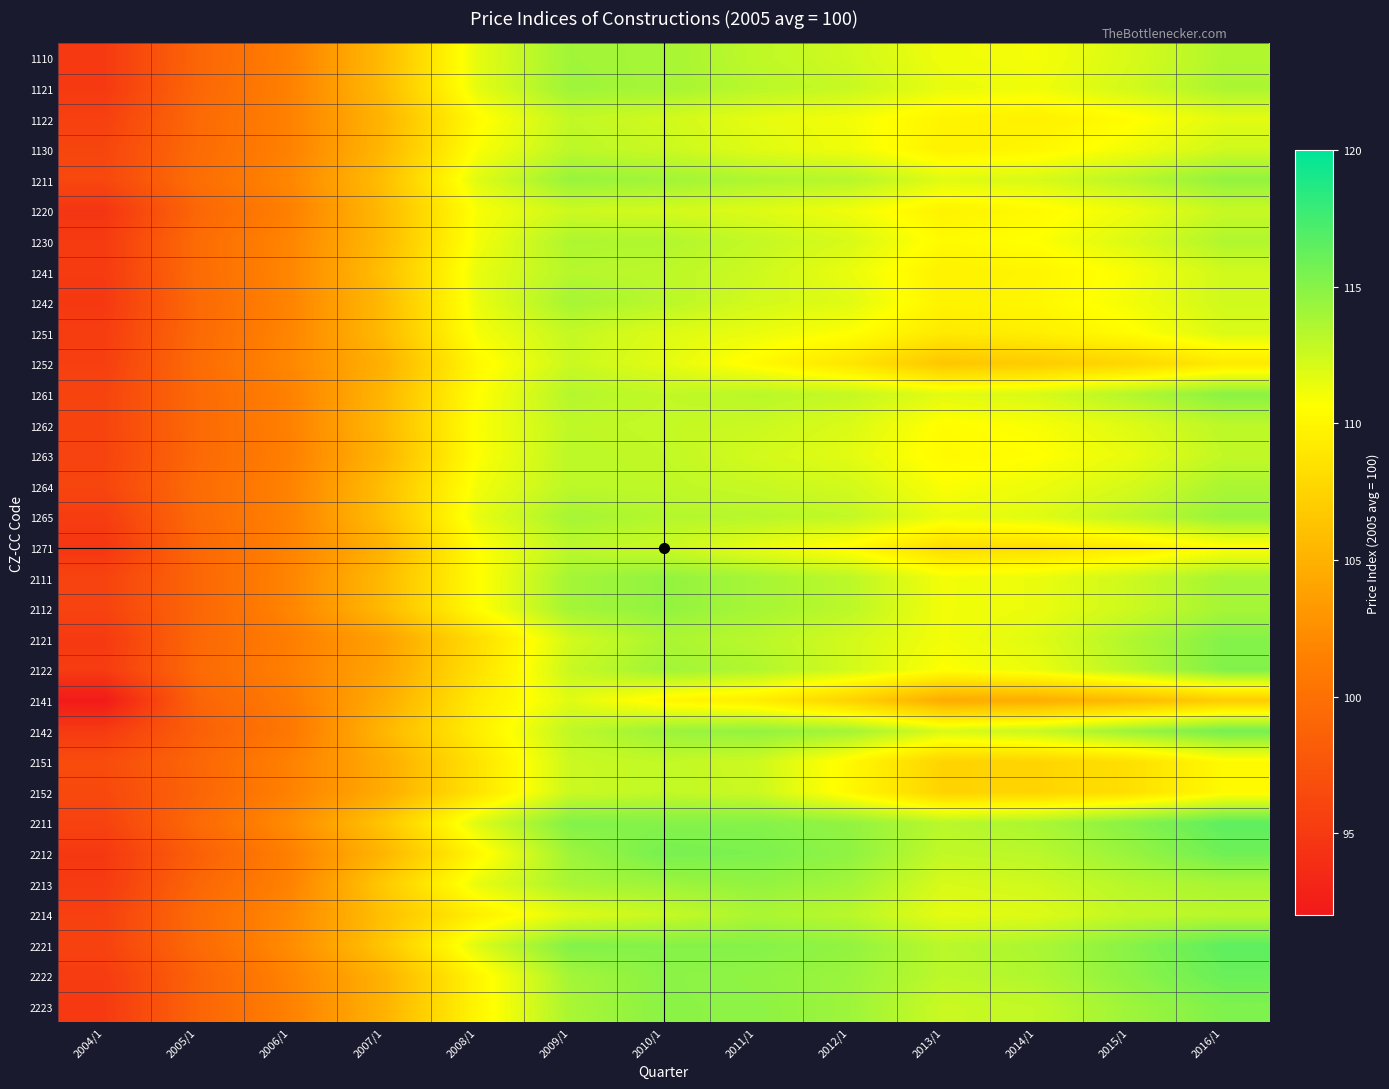

Which has a higher value, 2012/1 or 2013/1?

2012/1